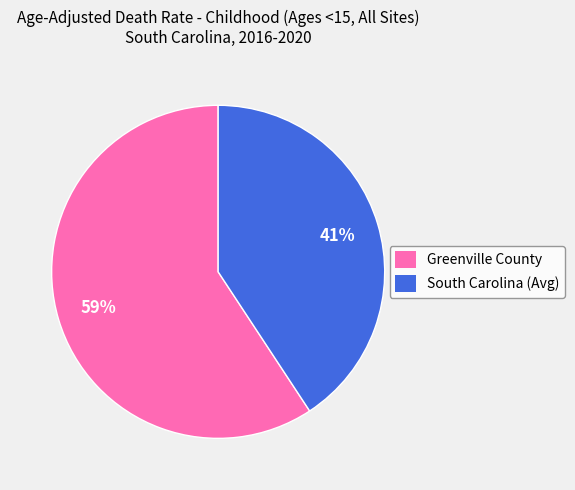

The South Carolina (Avg) slice represents 32% of the pie. True or false?

False